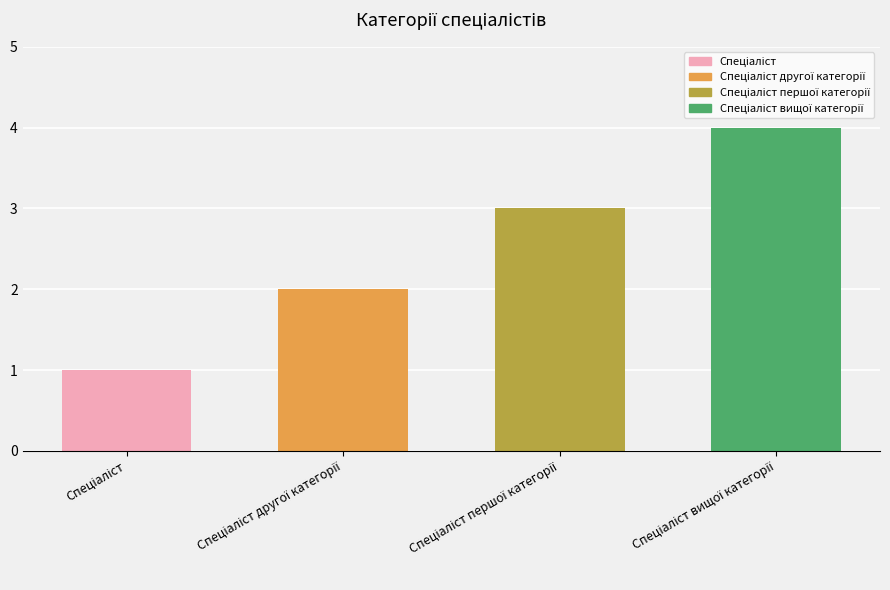

What is the maximum value shown in the chart?

4